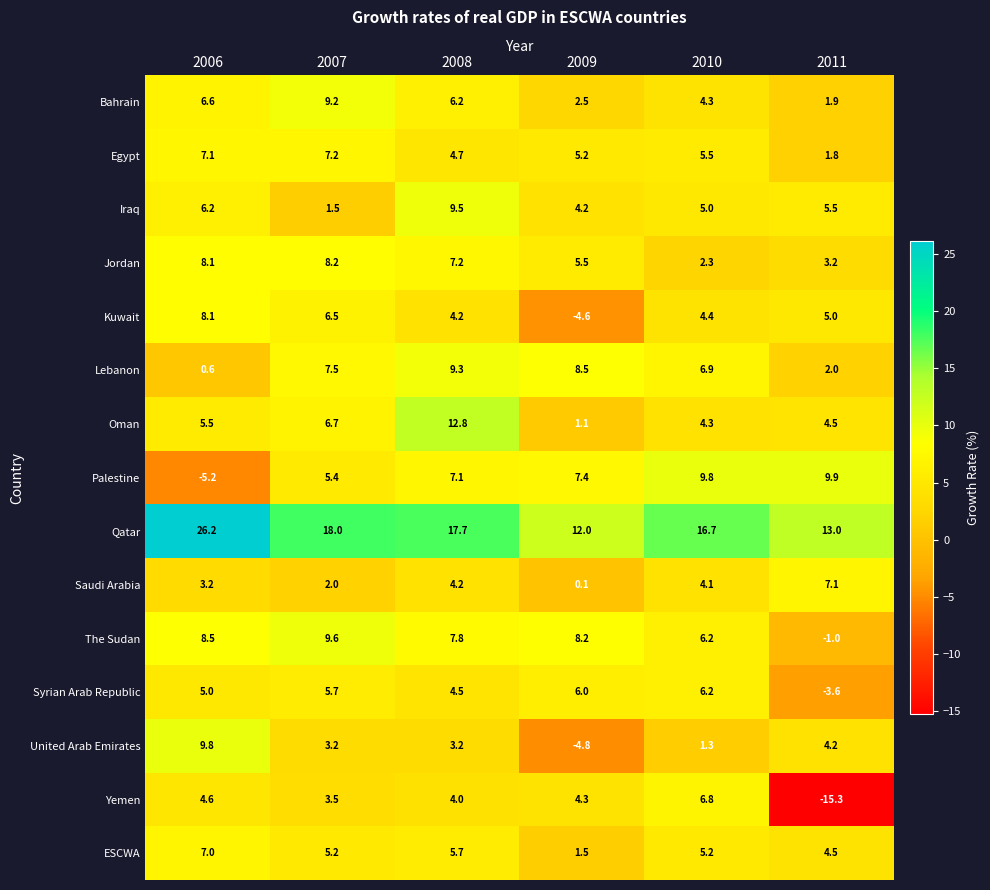

Between 2008 and 2011, which series saw the biggest shift?

Yemen